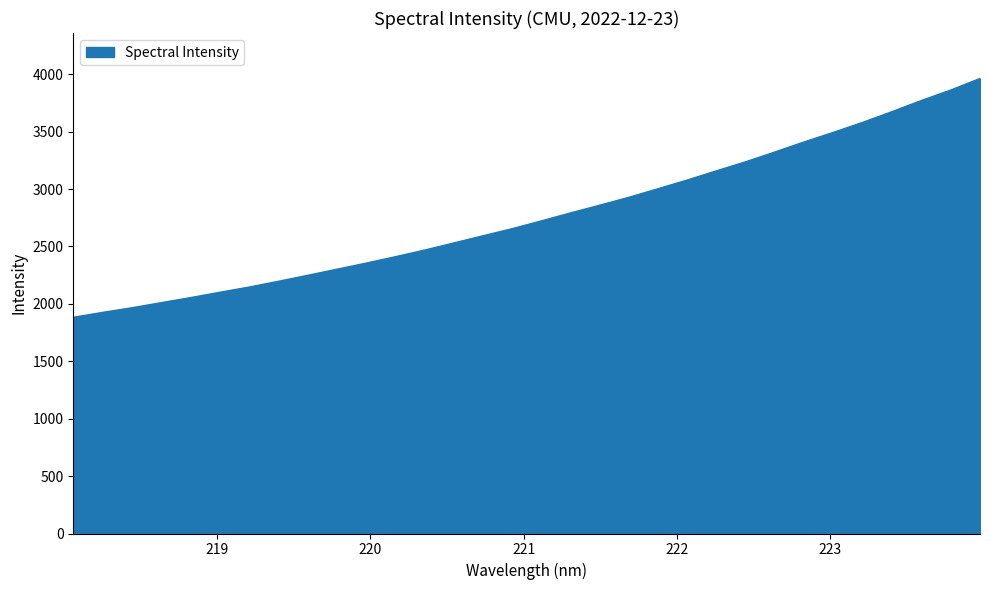

True or false: the data has more than 2 interior local peaks.

False